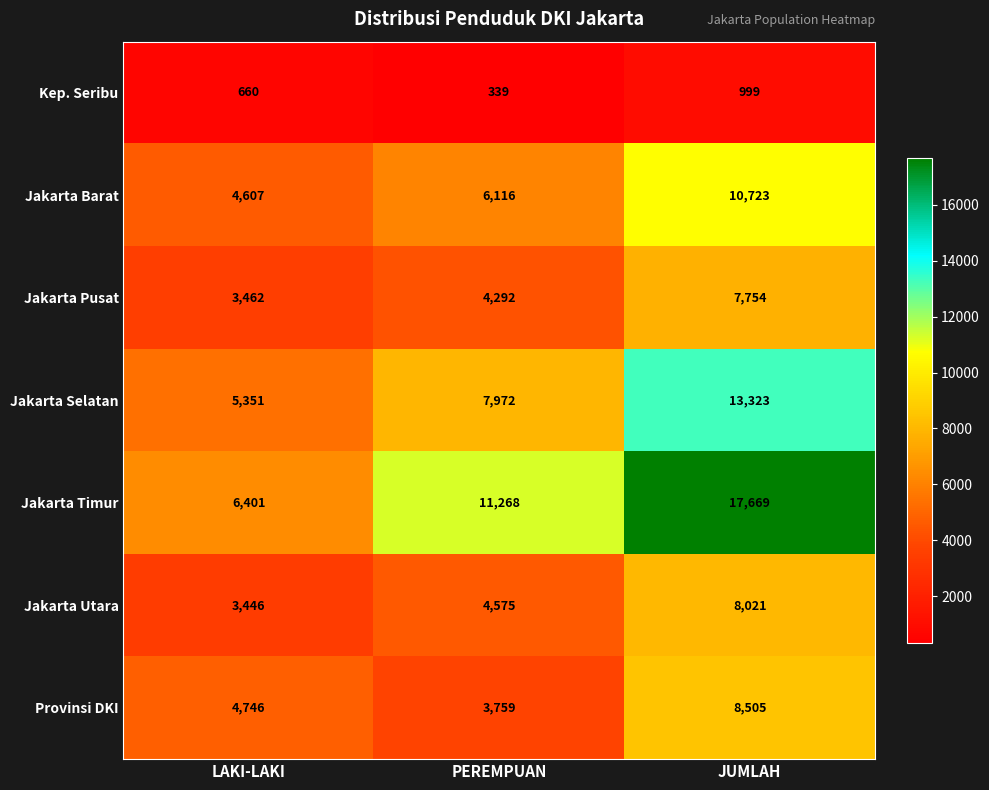

At which label does Jakarta Selatan reach its minimum?

LAKI-LAKI